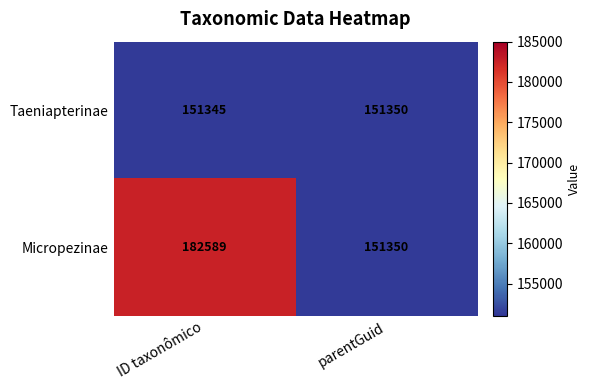

List the series in order of their peak value, highest first.

Micropezinae, Taeniapterinae